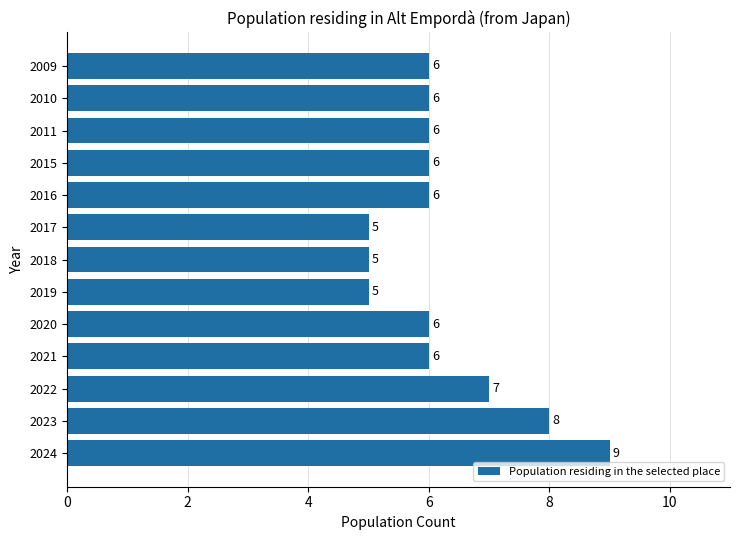

What is the difference between the second highest and second lowest values?

3